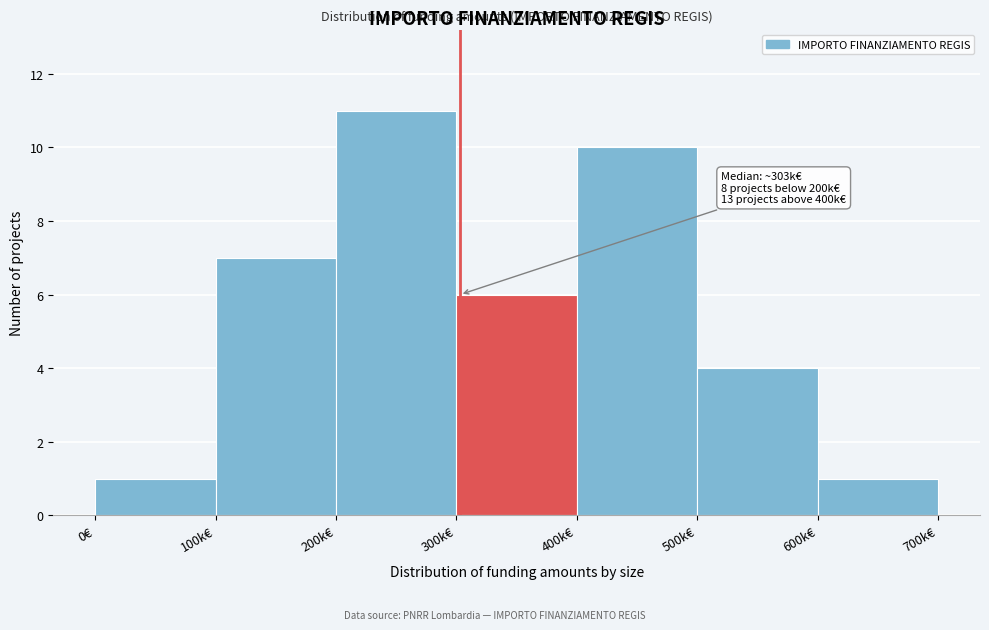

Reading left to right, what are all the values shown in this chart?

1	7	11	6	10	4	1